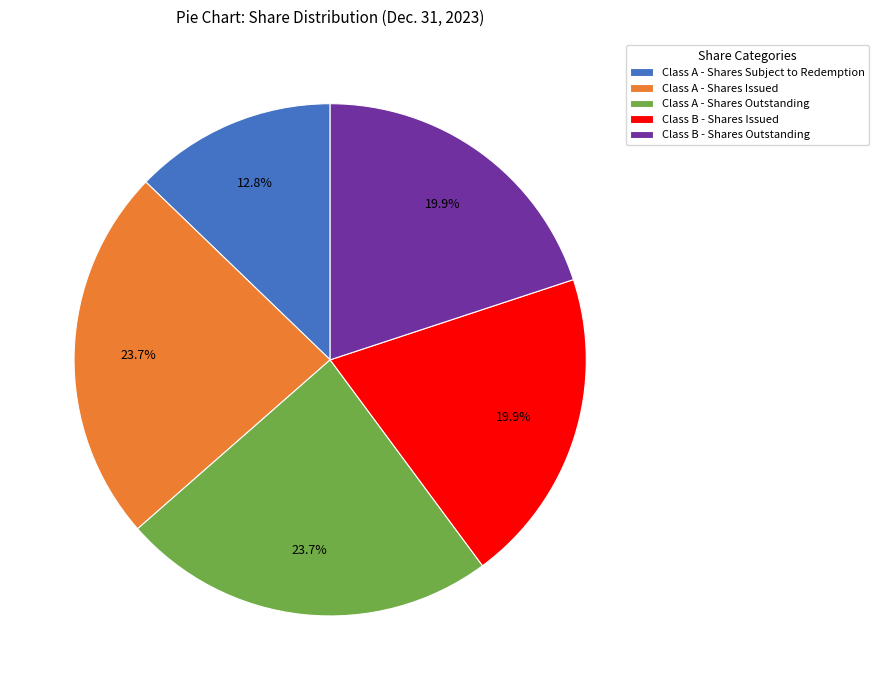

Combined, what portion of the pie is Class A - Shares Subject to Redemption and Class A - Shares Issued?

36.5%